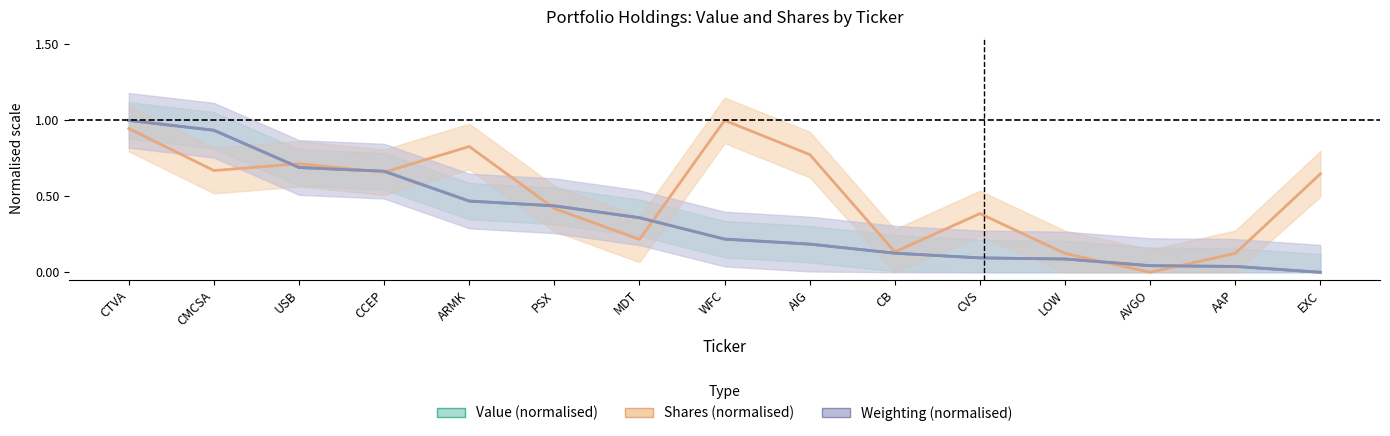

Between LOW and CVS, which is larger?

CVS